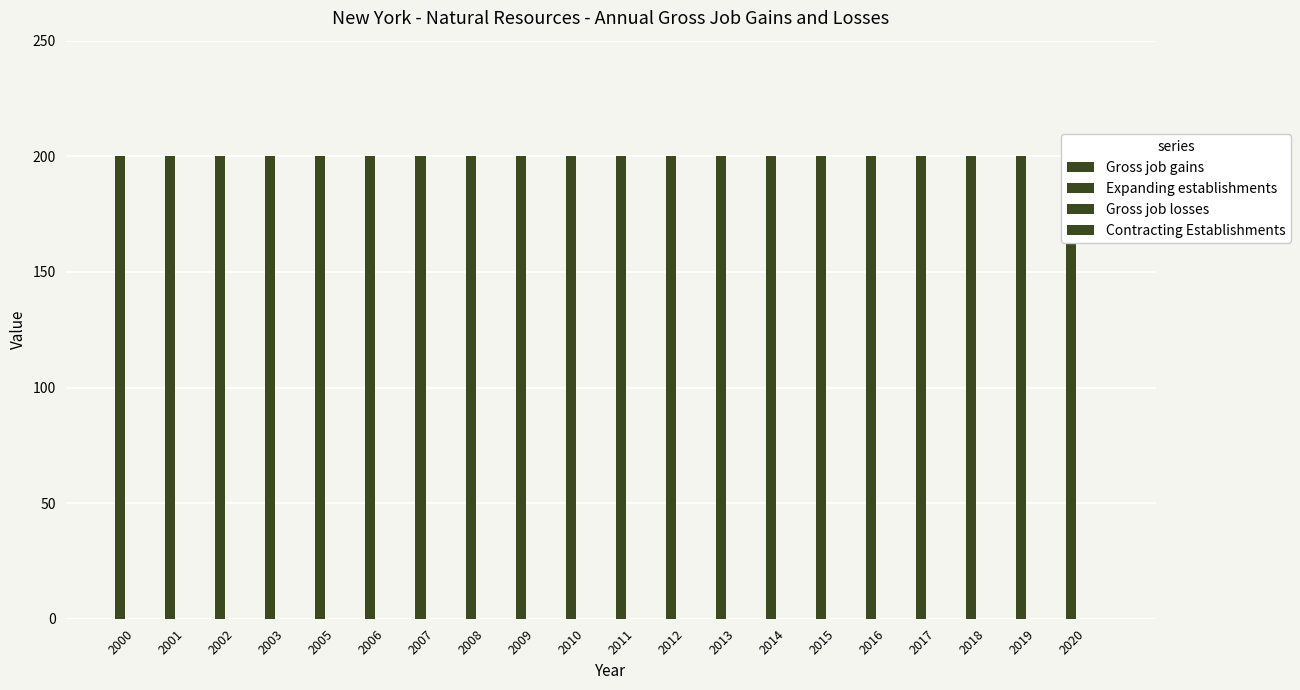

What is the lowest value of the Gross job gains series?

200